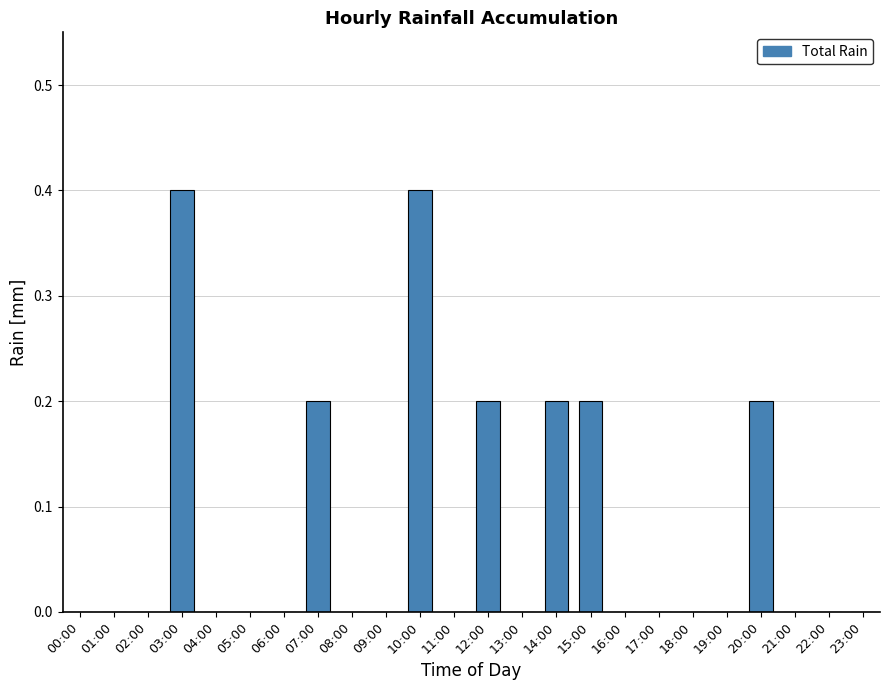

Does the chart contain stacked bars?

No